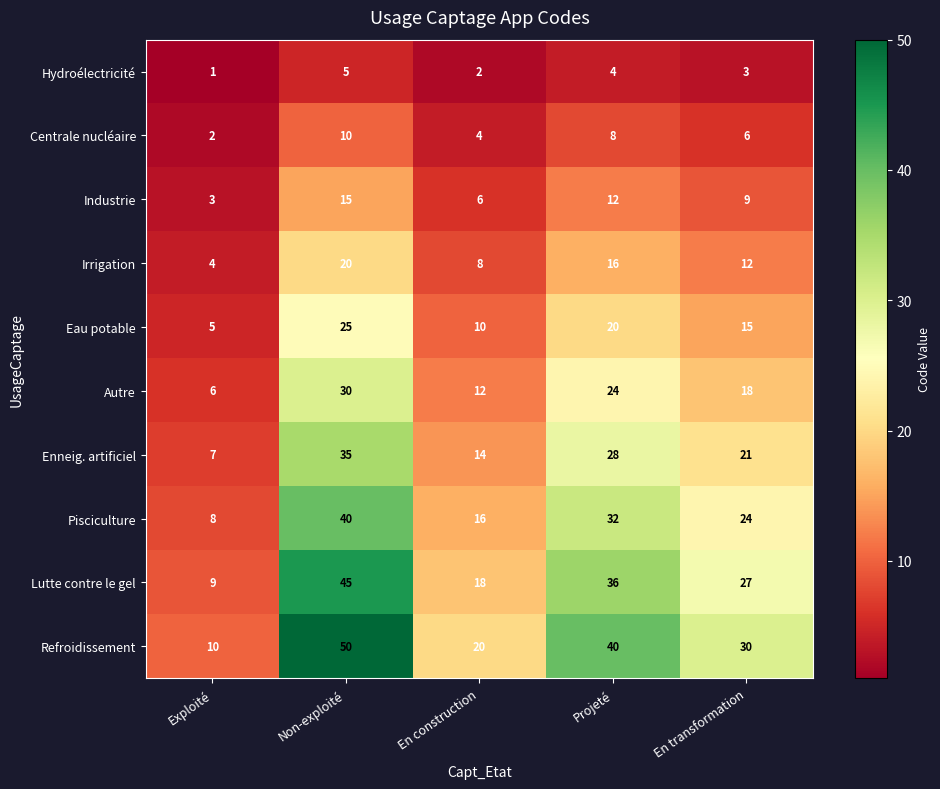

What is the spread (max minus min) of values at En construction?

18